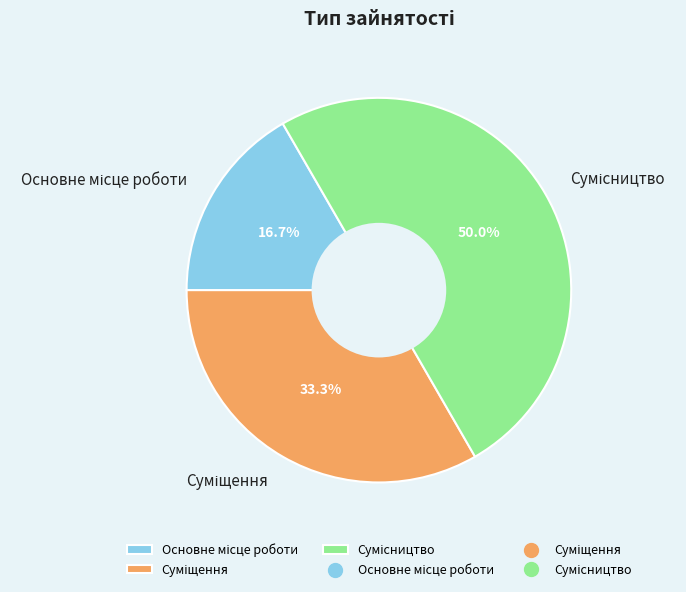

How many slices are in this pie chart?

3